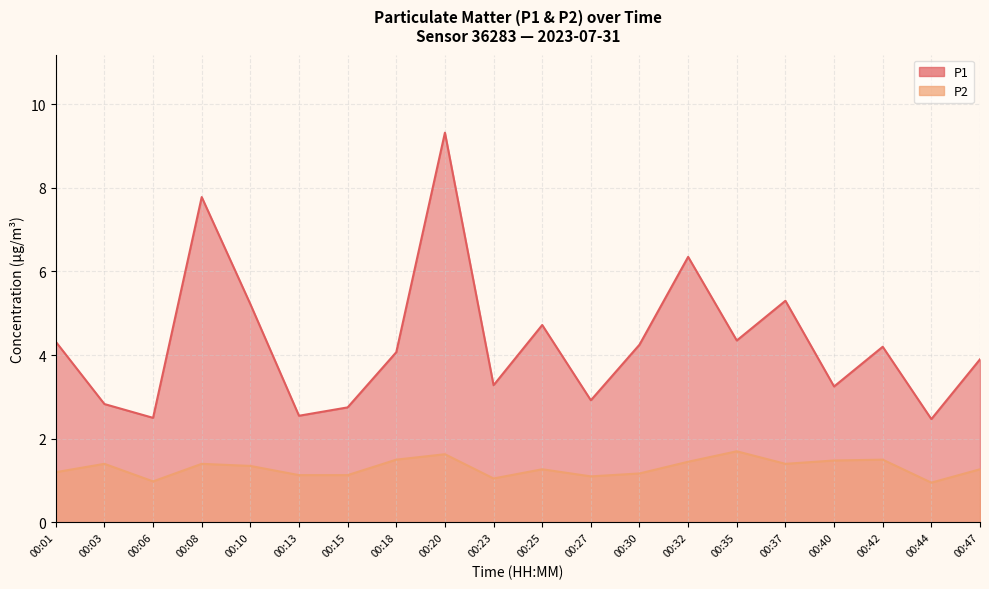

Rank the categories by P2 value from lowest to highest.

00:44, 00:06, 00:23, 00:27, 00:13, 00:15, 00:30, 00:01, 00:25, 00:47, 00:10, 00:03, 00:08, 00:37, 00:32, 00:40, 00:18, 00:42, 00:20, 00:35